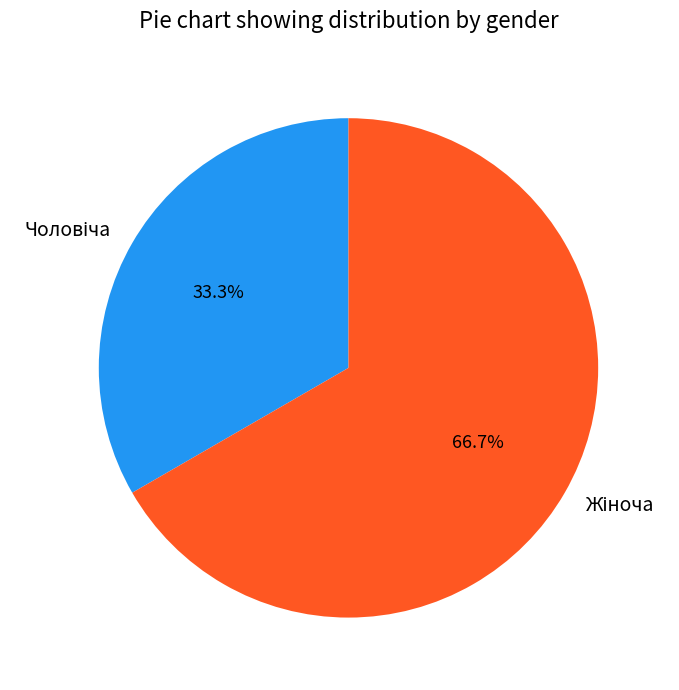

To the nearest percent, what is the difference between the largest and smallest slice percentages?

33%